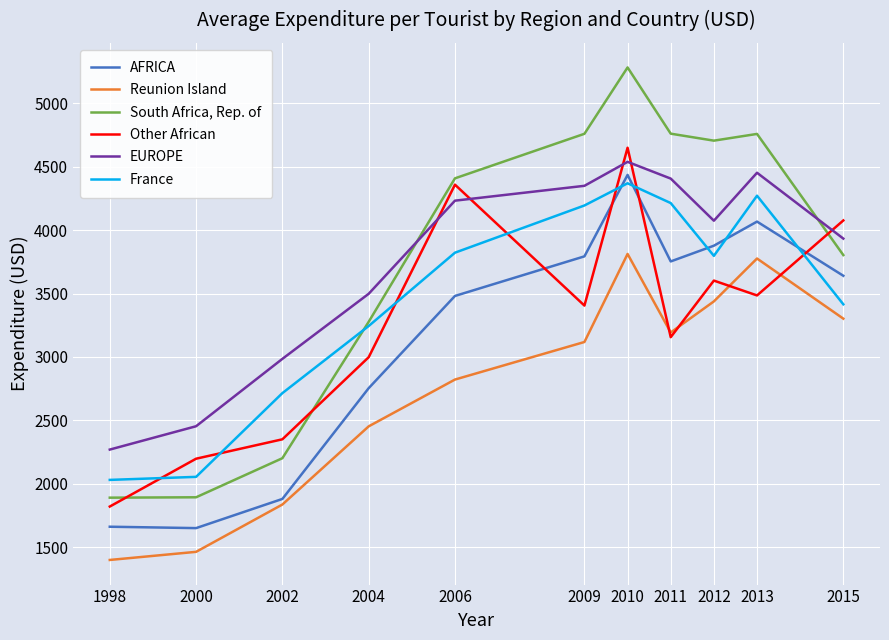

What is the highest value of the France series?

4369